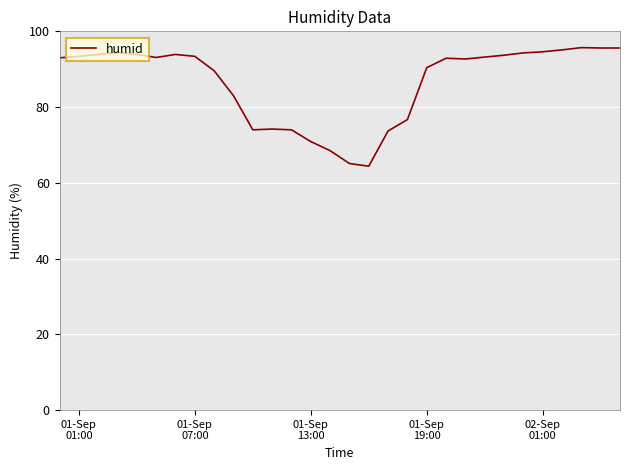

What is the greatest value displayed?

95.7